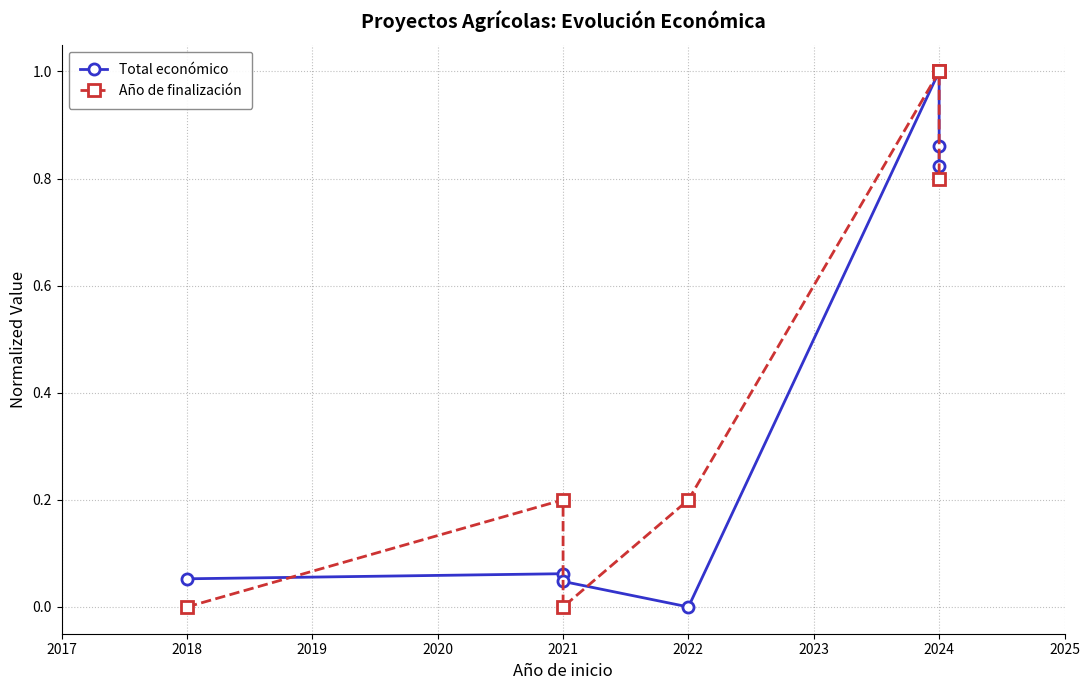

List the series in order of their peak value, lowest first.

Total económico, Año de finalización